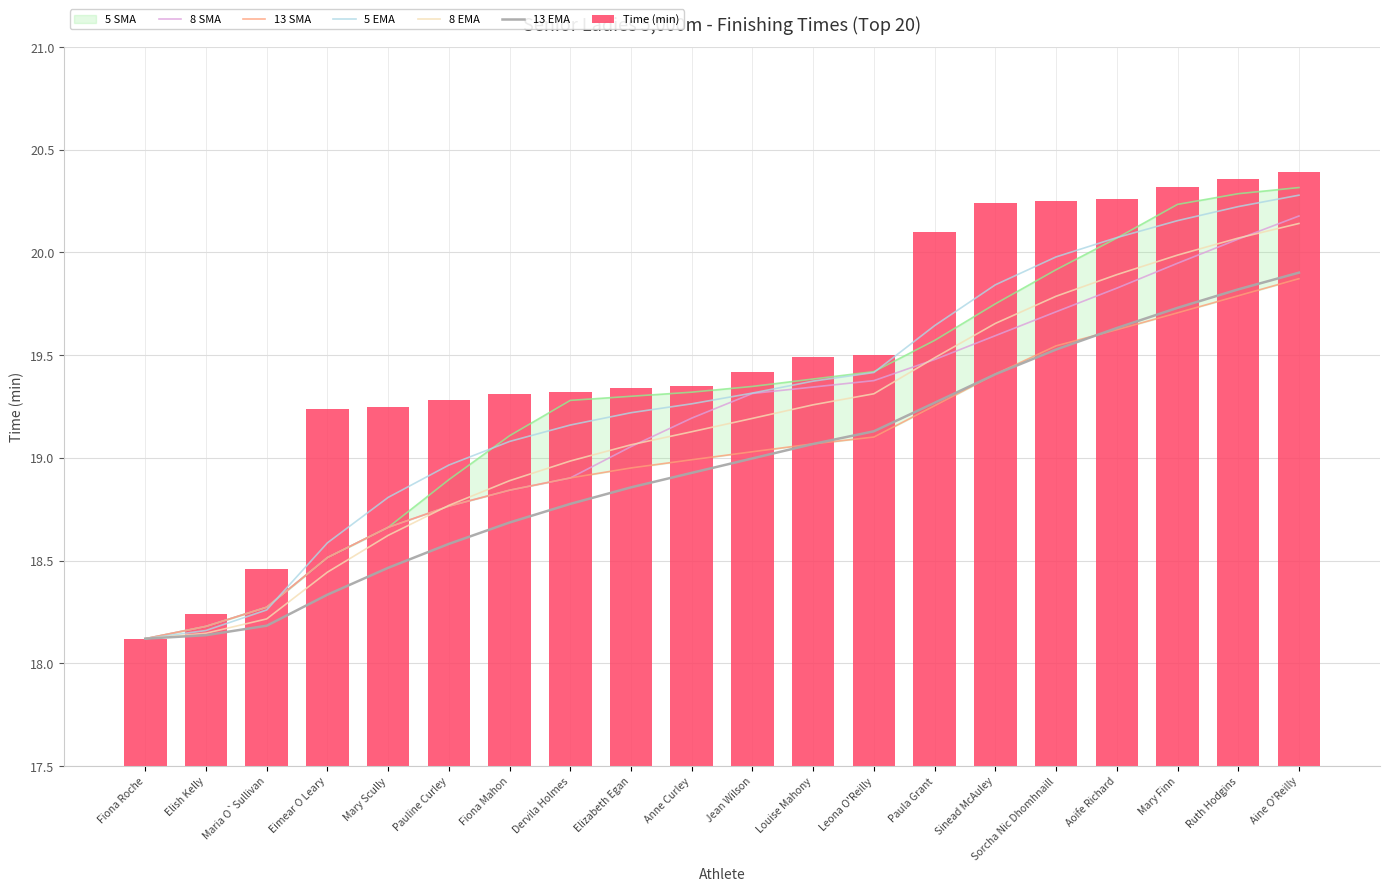

What is the greatest value displayed?

20.4